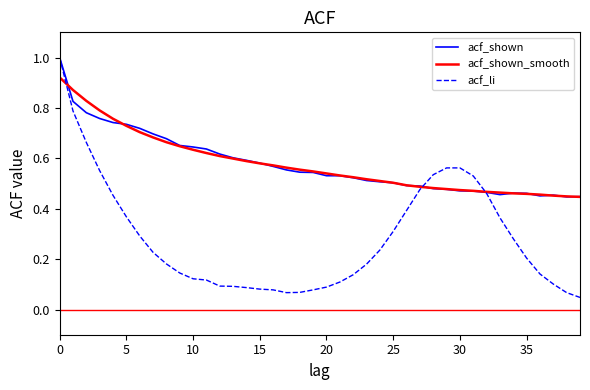

Which series has the widest spread of values?

acf_li